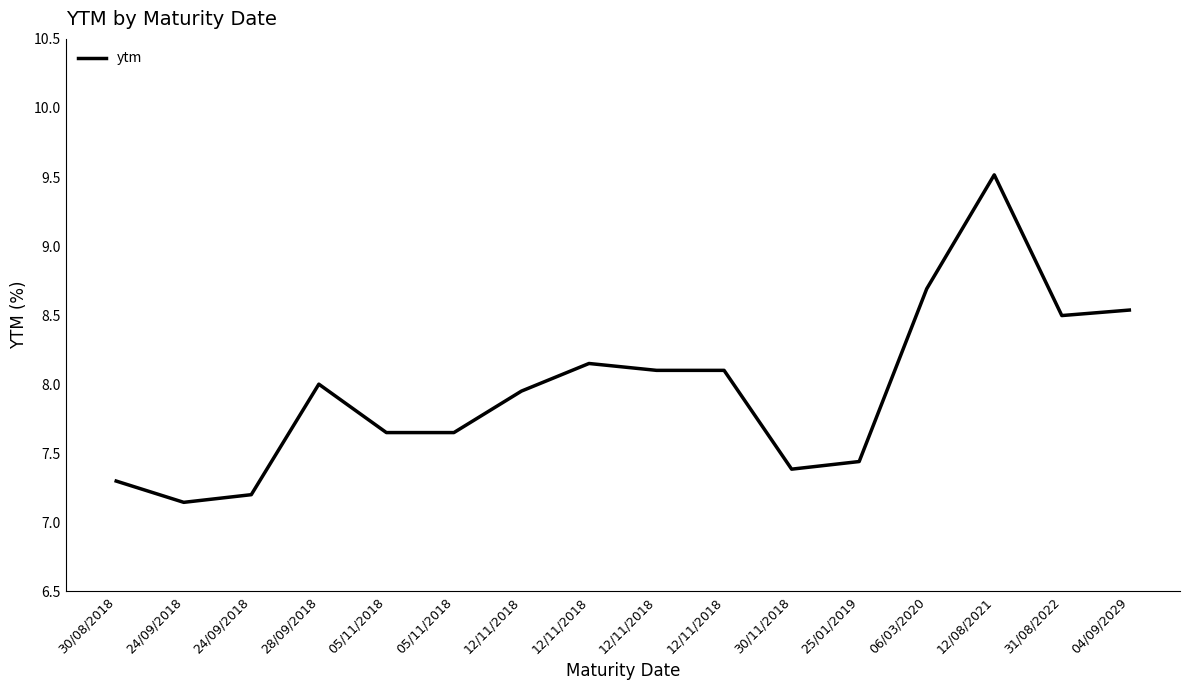

What is the change in value from 30/08/2018 to 04/09/2029?

+1.2